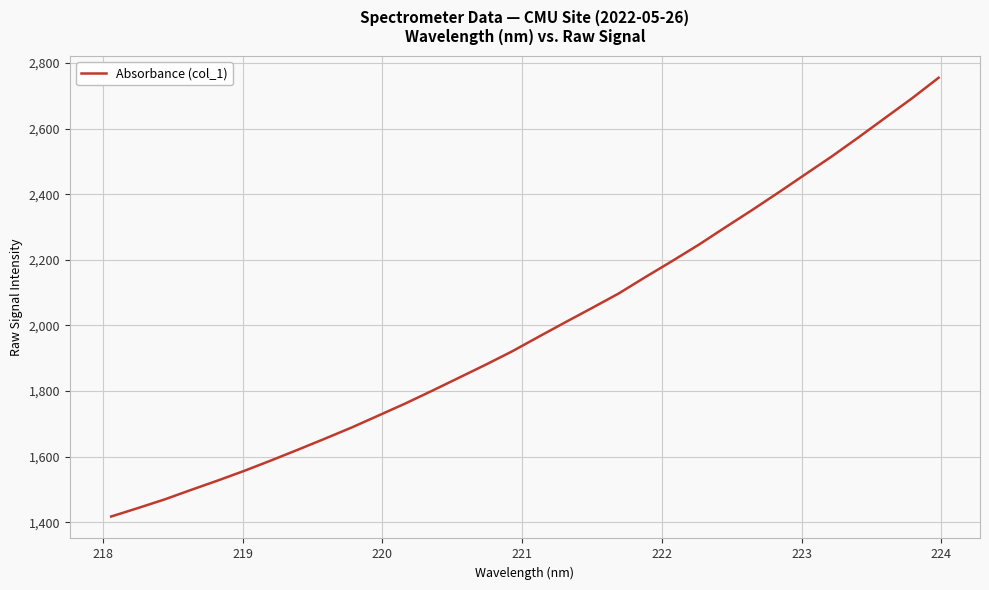

What is the difference between the second highest and minimum values?

1274.7